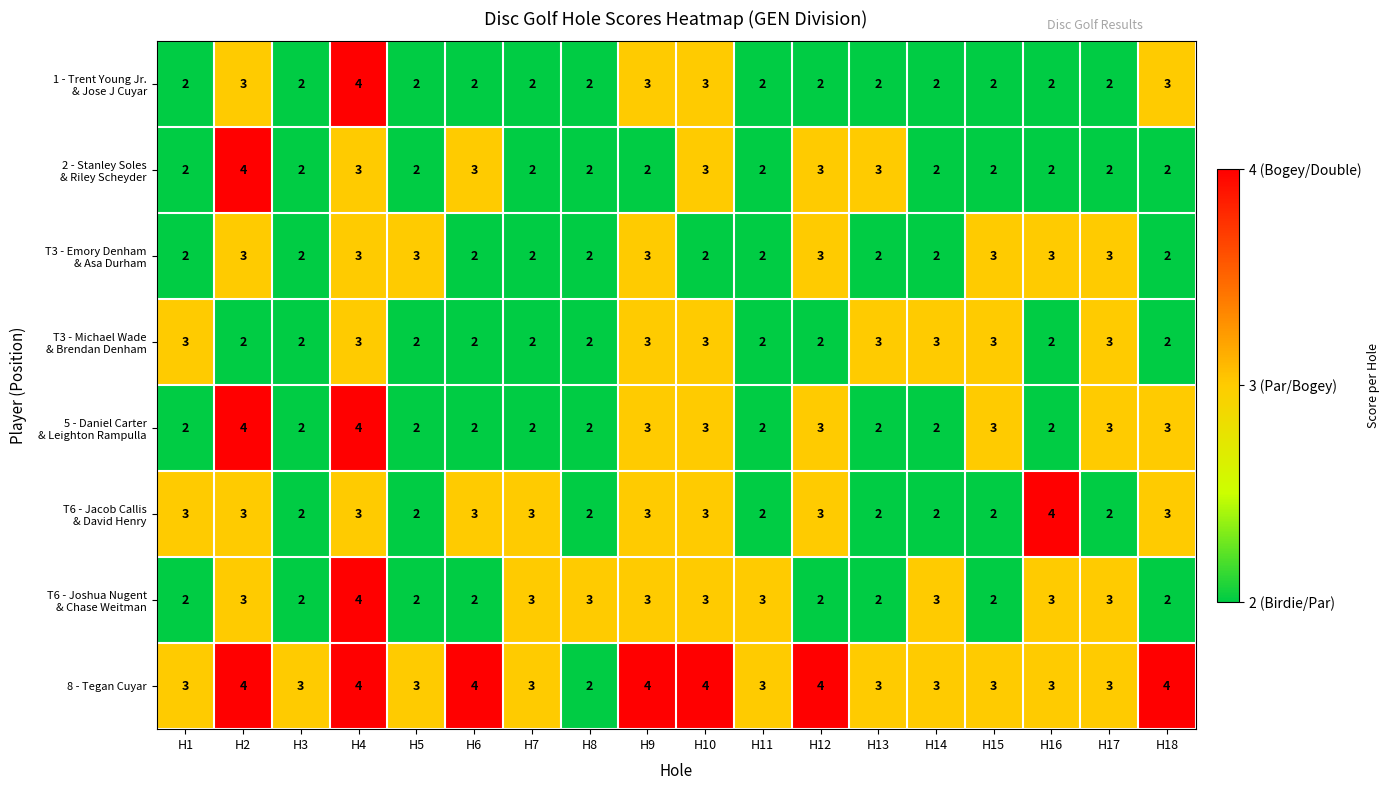

Which series has the largest total across all categories?

8 - Tegan Cuyar